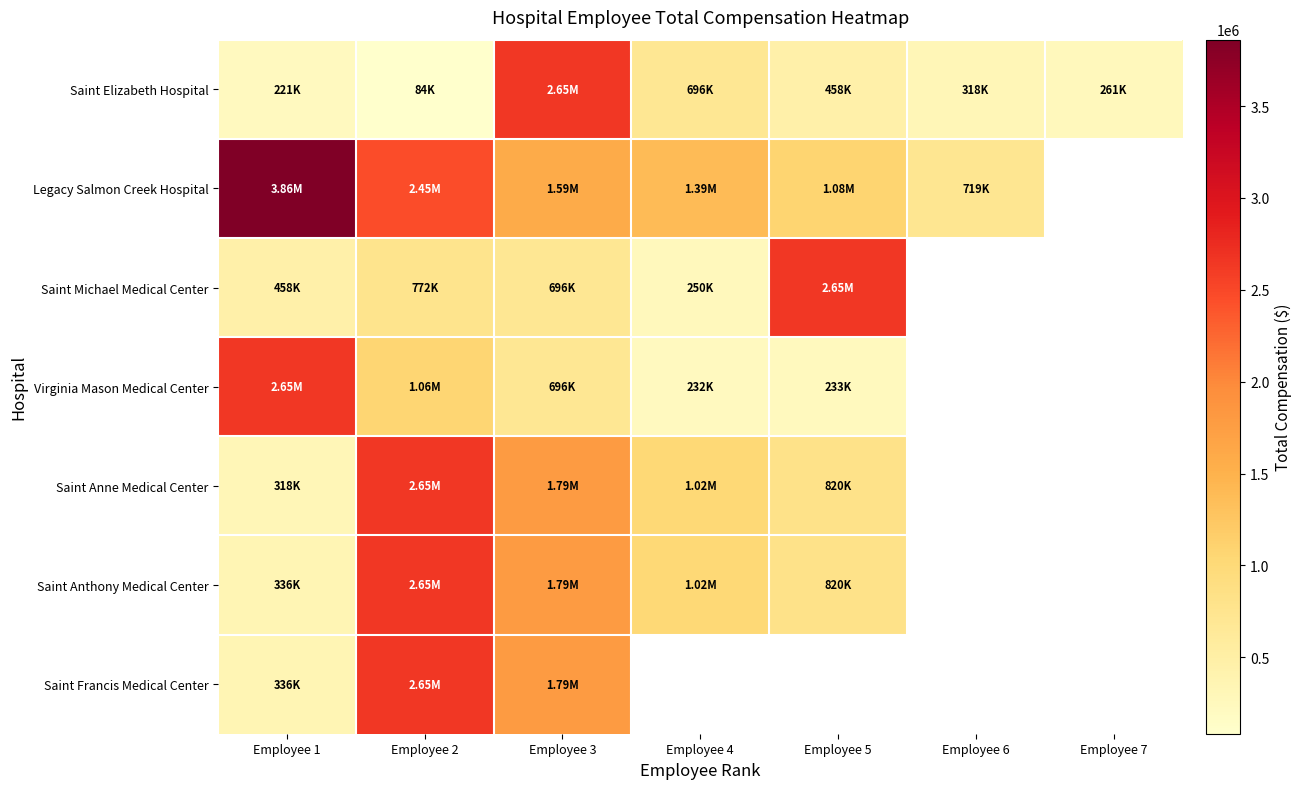

What is the average value of the Saint Elizabeth Hospital series?

669221.3